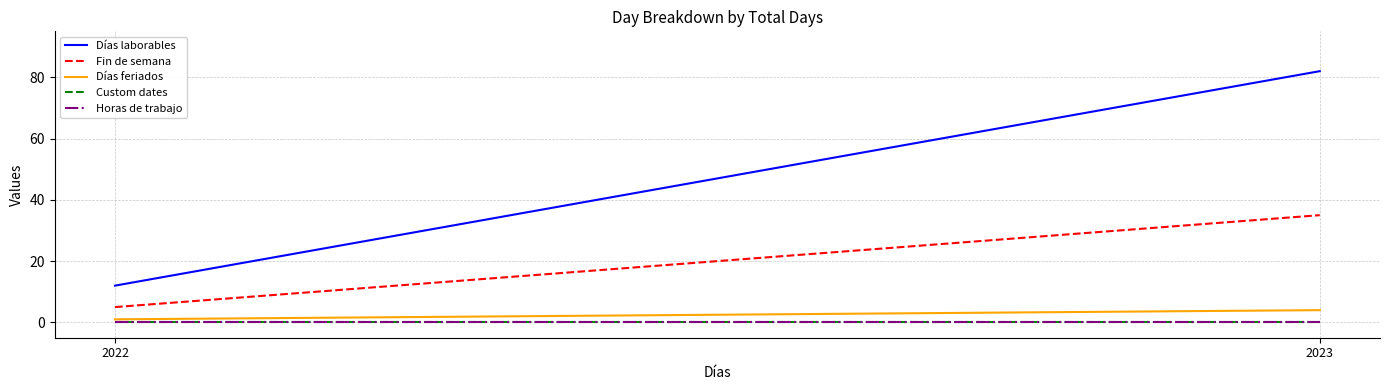

Reading left to right, what are all the values shown in this chart?

Días laborables: 2022=12	2023=82
Fin de semana: 2022=5	2023=35
Días feriados: 2022=1	2023=4
Custom dates: 2022=0	2023=0
Horas de trabajo: 2022=0	2023=0